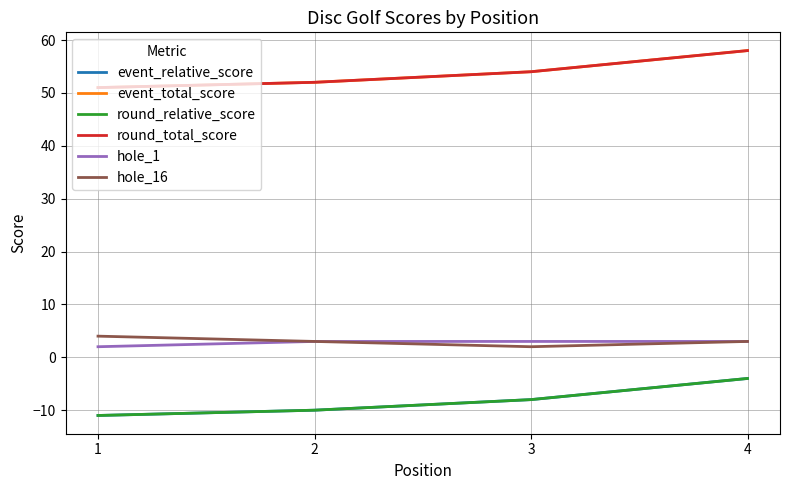

Which category has the highest value in the event_total_score series?

4